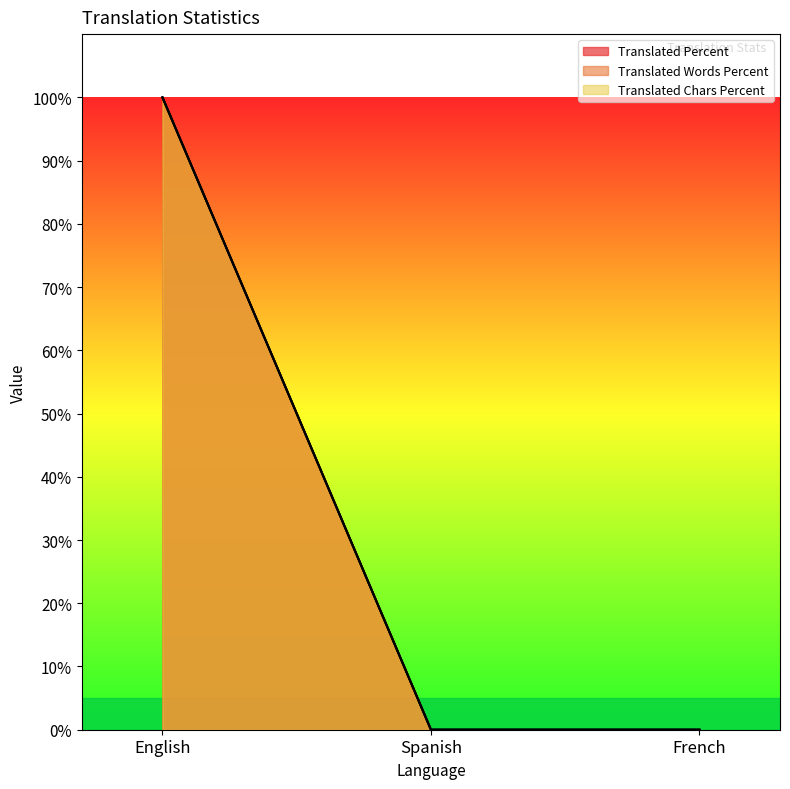

Does the chart display data point markers on the line(s)?

No